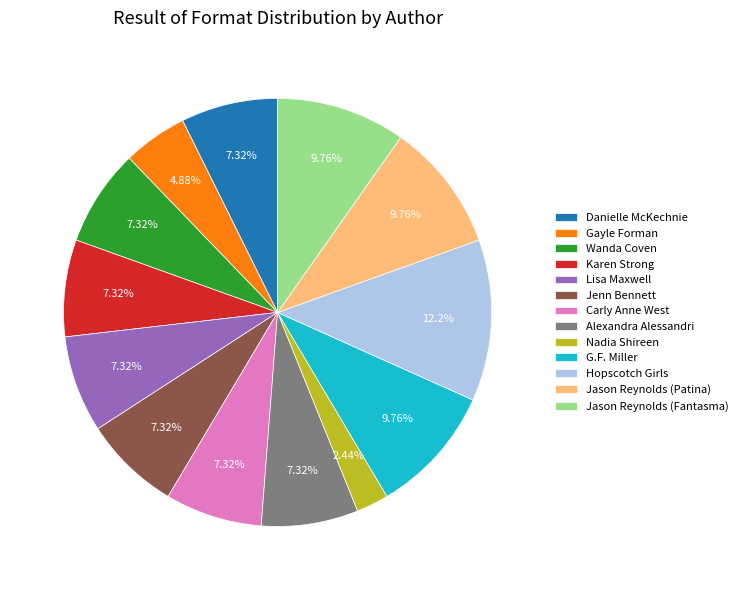

To the nearest percent, what portion does Hopscotch Girls represent?

12%